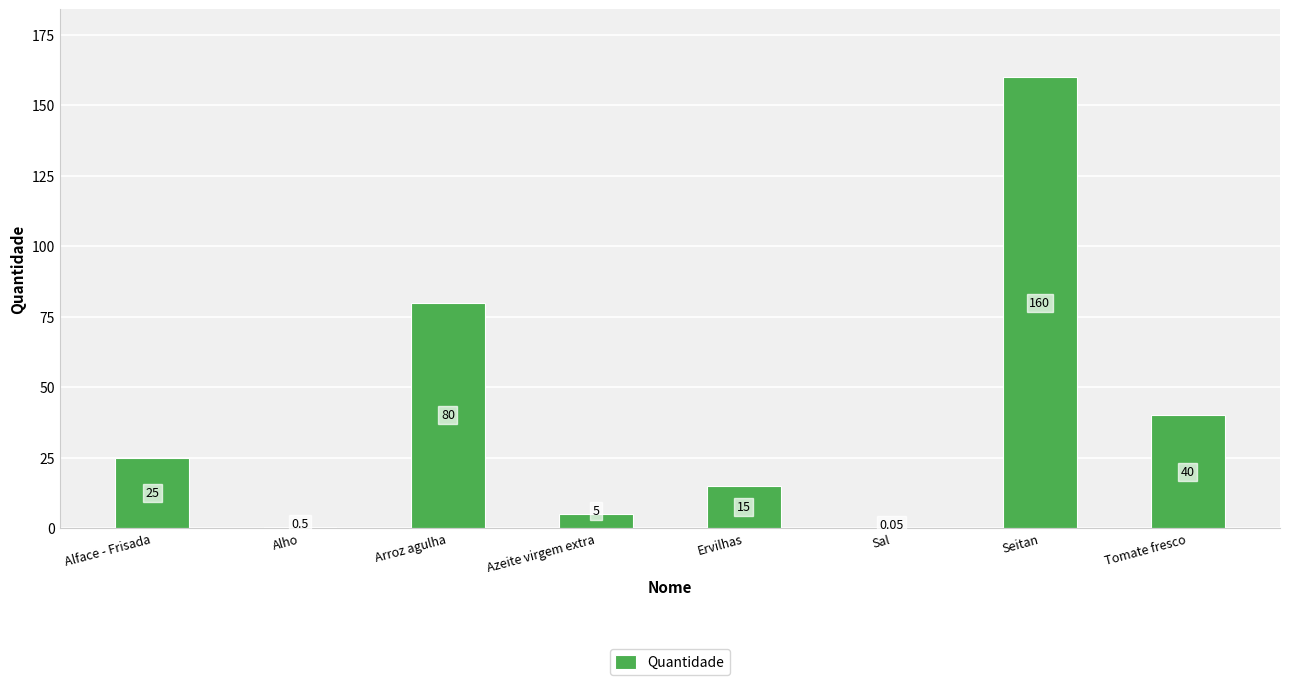

At which label is the value closest to 80?

Arroz agulha